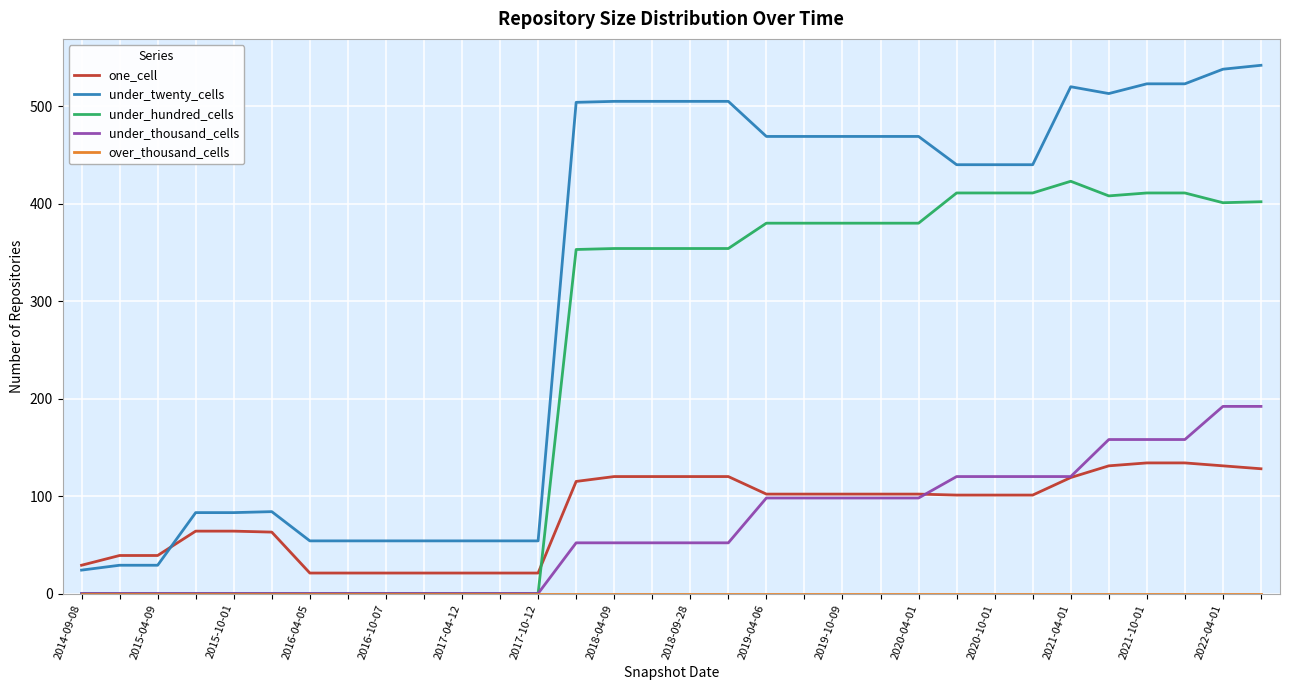

True or false: under_twenty_cells and under_thousand_cells intersect in this chart.

False